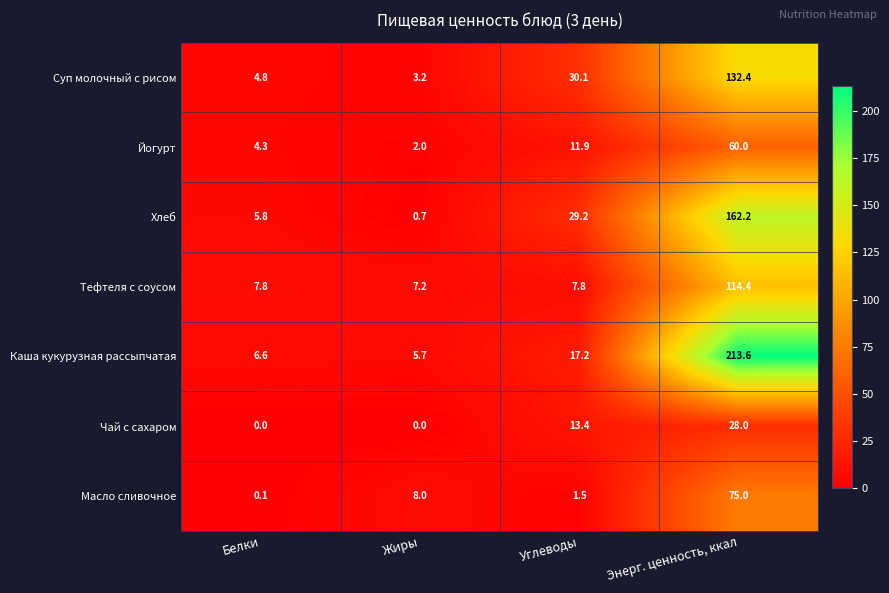

What is the maximum value for Хлеб?

162.2